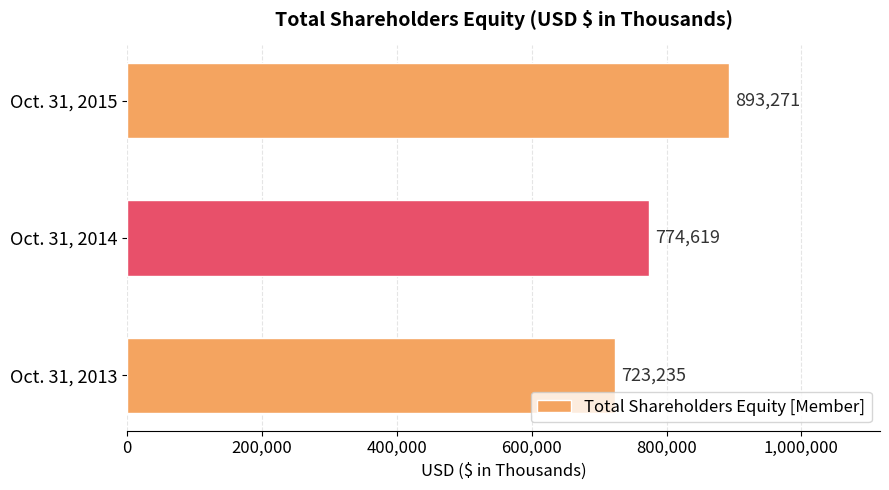

The value at Oct. 31, 2014 is 1360080. True or false?

False